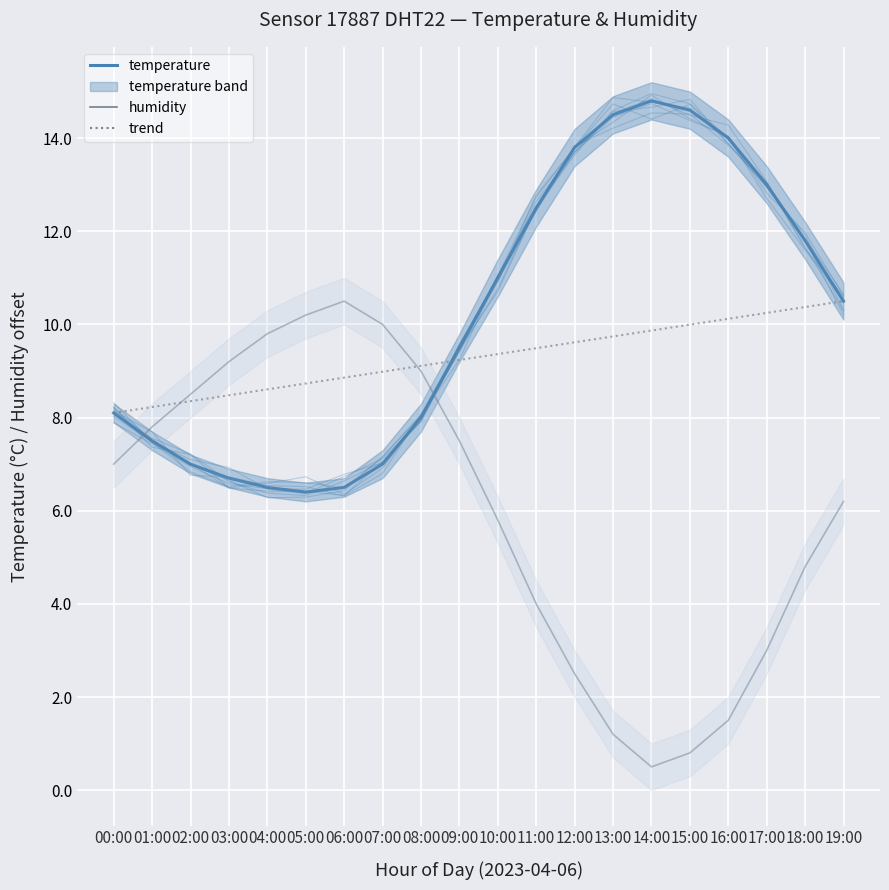

Which series has the widest spread of values?

humidity